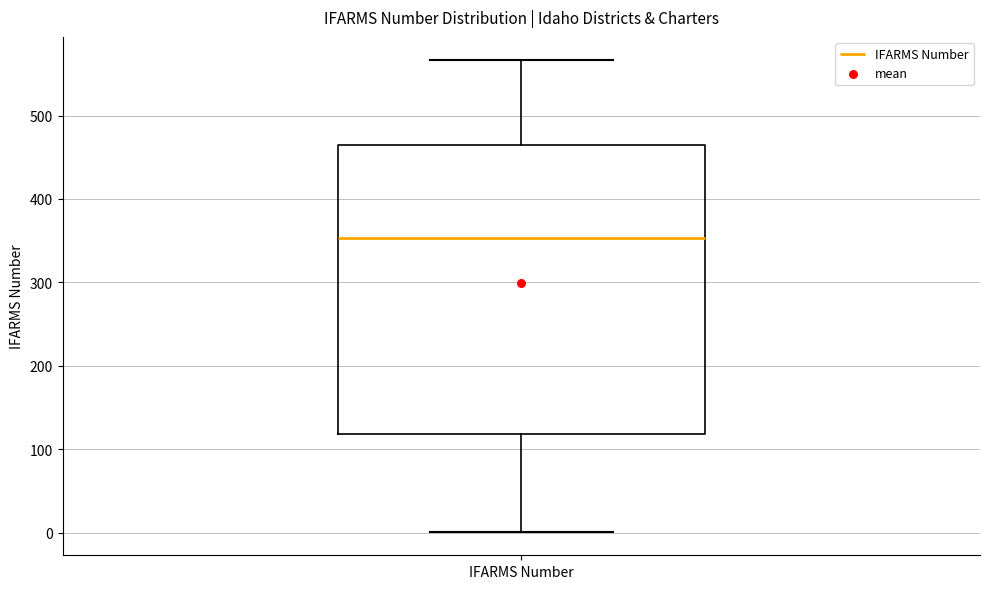

Transcribe this box plot: give where the median line is, the range the box spans, and where the two whiskers end, as read against the y-axis. The values are not printed on the chart, so give them approximately, as read against the axis.

median 350, box 120 to 460, whiskers 0 to 570